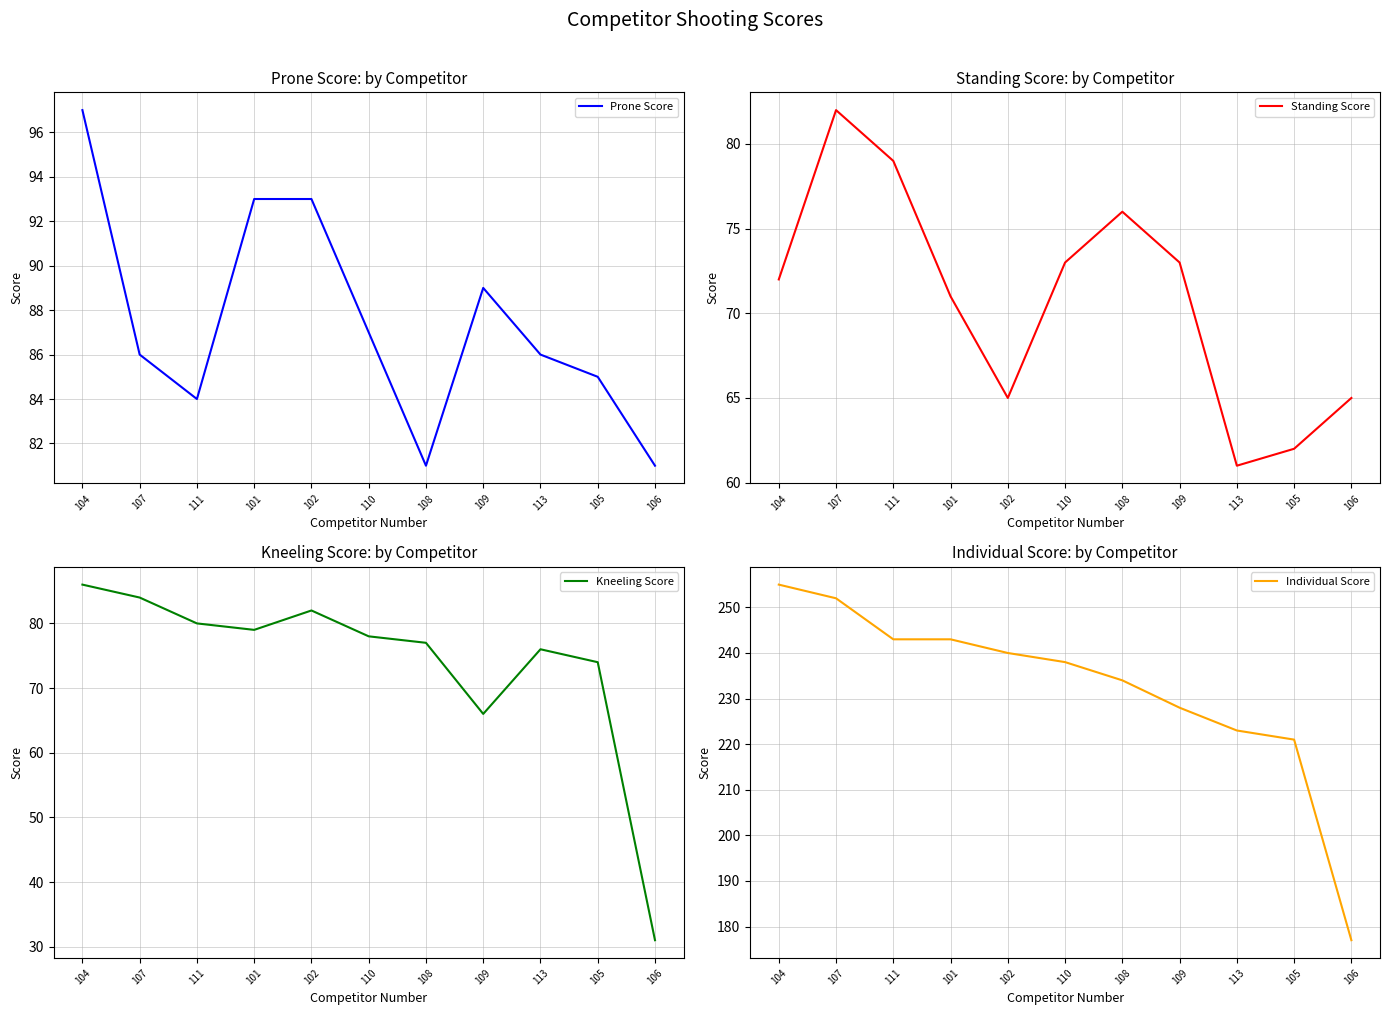

Where is the first local maximum for Kneeling Score?

102